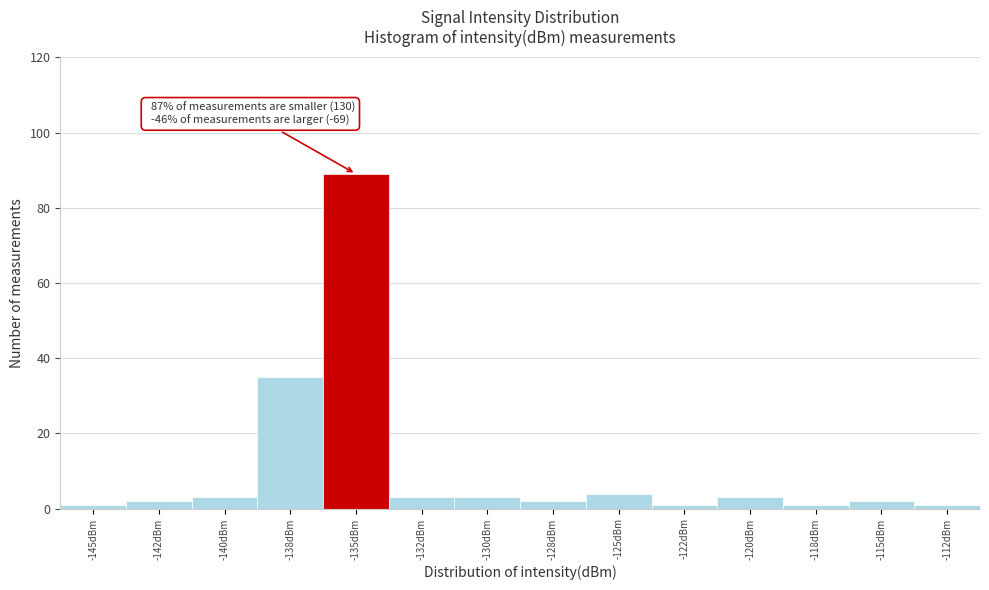

Reading left to right, transcribe all the data shown in this chart.

-145dBm=1	-142dBm=2	-140dBm=3	-138dBm=35	-135dBm=89	-132dBm=3	-130dBm=3	-128dBm=2	-125dBm=4	-122dBm=1	-120dBm=3	-118dBm=1	-115dBm=2	-112dBm=1